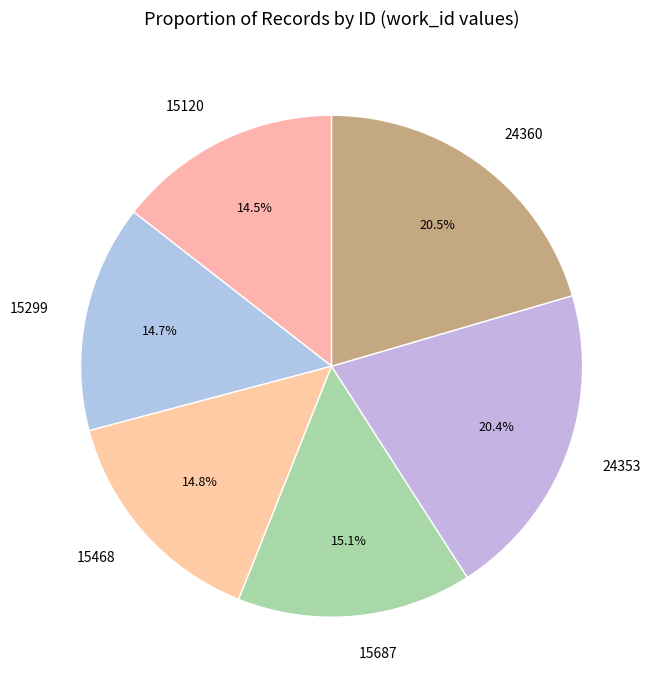

Is there a majority slice in this chart?

No